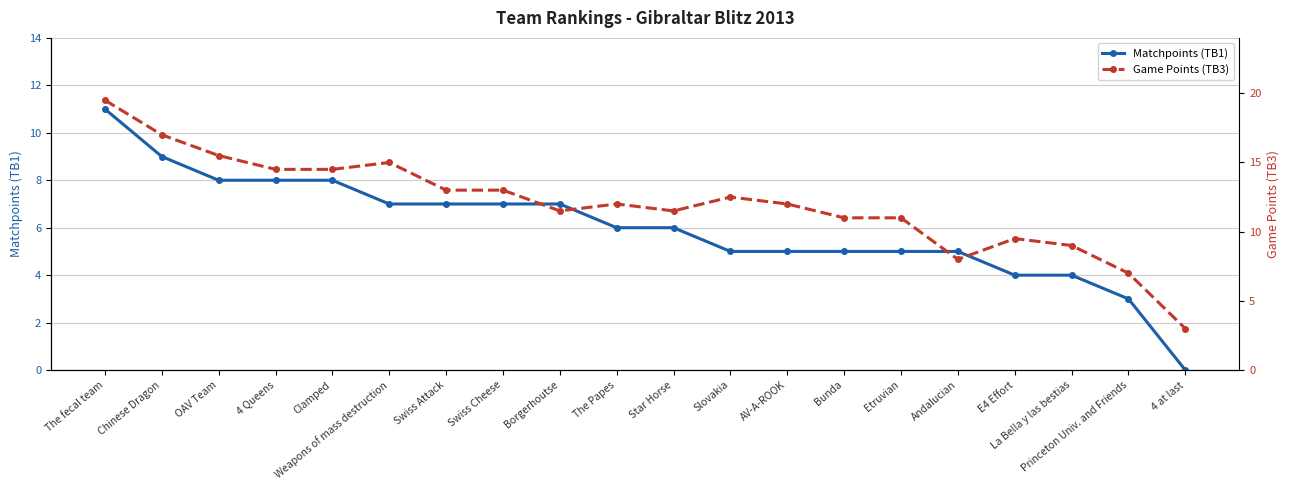

What is the label of the 18th point from the left?

La Bella y las bestias